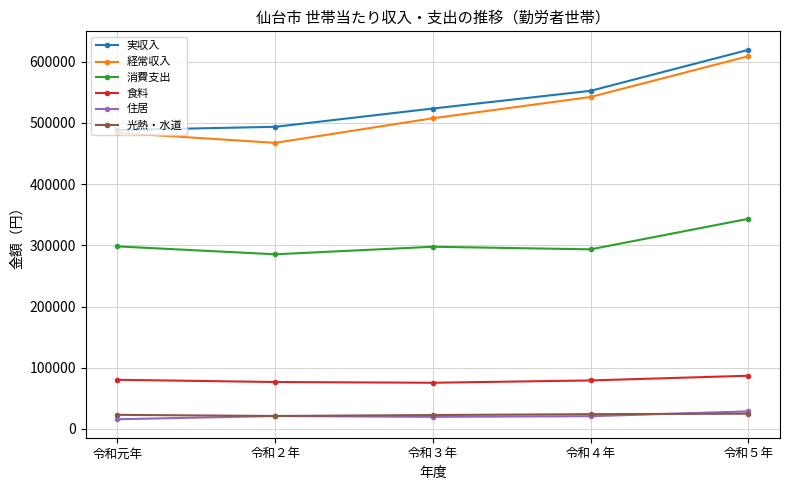

What is the label of the 1st point from the left?

令和元年